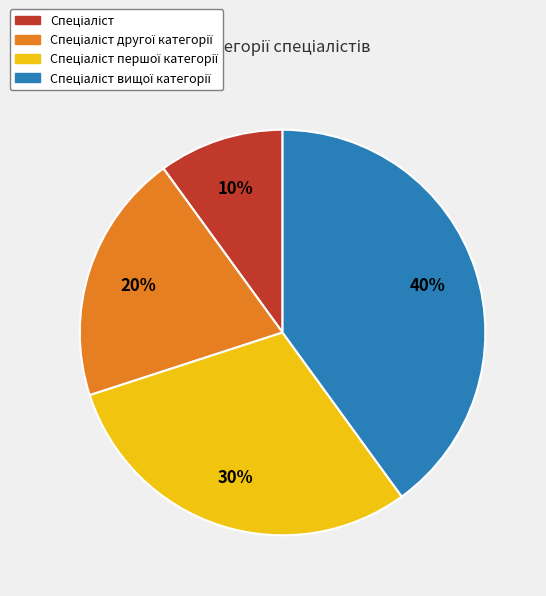

Does any single category account for the majority?

No